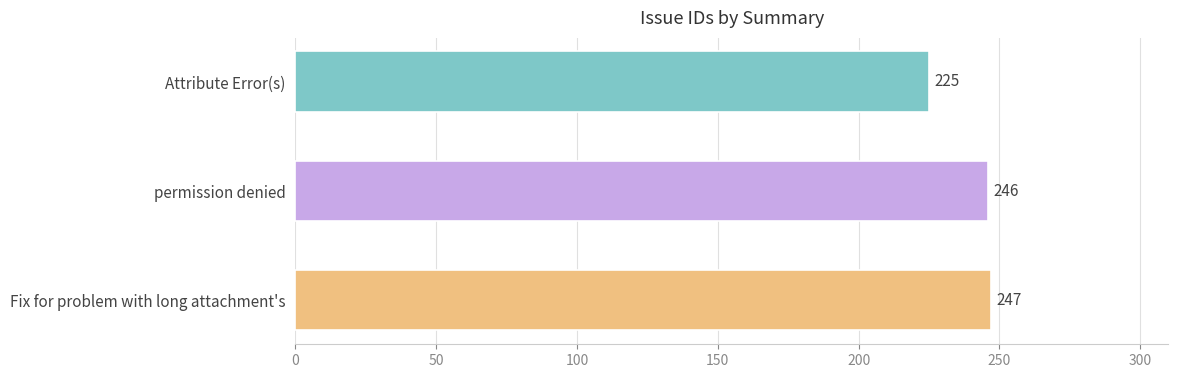

List the labels in order of value, largest first.

Fix for problem with long attachment's, permission denied, Attribute Error(s)